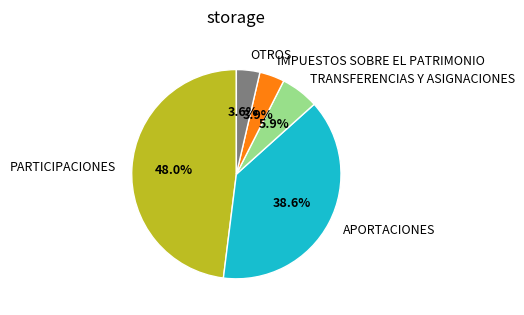

To the nearest percent, what is the difference between the TRANSFERENCIAS Y ASIGNACIONES and PARTICIPACIONES slice percentages?

42%